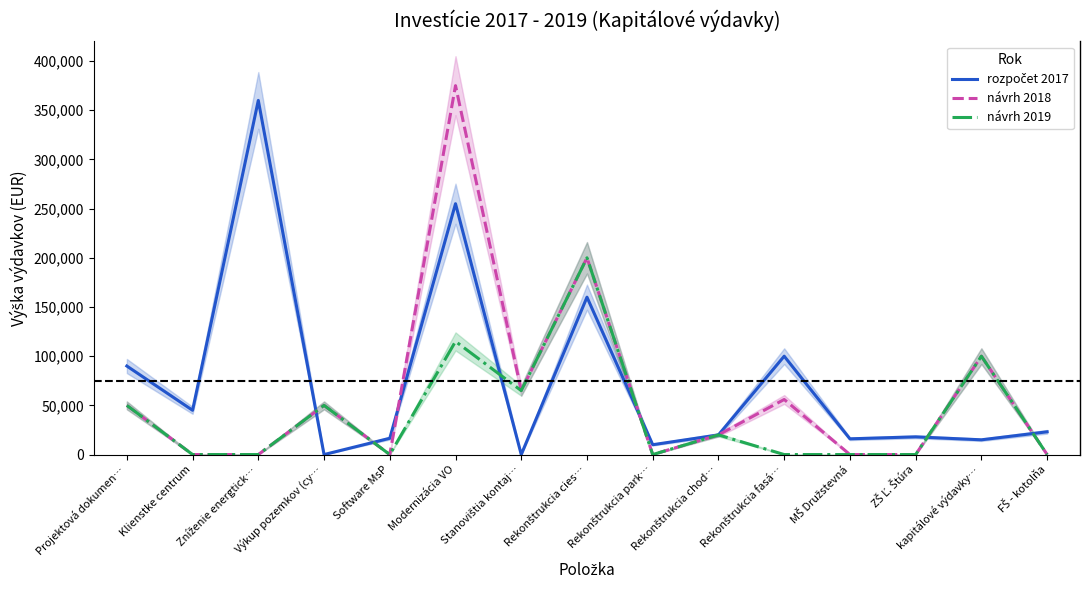

Reading left to right, extract all data points from this chart.

rozpočet 2017: Projektová dokumen…=90000	Klienstke centrum=45000	Zníženie energtick…=360000	Výkup pozemkov (cy…=0	Software MsP=16560	Modernizácia VO=255000	Stanovištia kontaj…=0	Rekonštrukcia cies…=160000	Rekonštrukcia park…=10000	Rekonštrukcia chod…=20000	Rekonštrukcia fasá…=100000	MŠ Družstevná=16000	ZŠ Ľ. Štúra=18000	kapitálové výdavky…=15000	FŠ - kotolňa=23135
návrh 2018: Projektová dokumen…=50000	Klienstke centrum=0	Zníženie energtick…=0	Výkup pozemkov (cy…=50000	Software MsP=0	Modernizácia VO=375000	Stanovištia kontaj…=65000	Rekonštrukcia cies…=200000	Rekonštrukcia park…=0	Rekonštrukcia chod…=20000	Rekonštrukcia fasá…=56000	MŠ Družstevná=0	ZŠ Ľ. Štúra=0	kapitálové výdavky…=100000	FŠ - kotolňa=0
návrh 2019: Projektová dokumen…=50000	Klienstke centrum=0	Zníženie energtick…=0	Výkup pozemkov (cy…=50000	Software MsP=0	Modernizácia VO=115000	Stanovištia kontaj…=65000	Rekonštrukcia cies…=200000	Rekonštrukcia park…=0	Rekonštrukcia chod…=20000	Rekonštrukcia fasá…=0	MŠ Družstevná=0	ZŠ Ľ. Štúra=0	kapitálové výdavky…=100000	FŠ - kotolňa=0